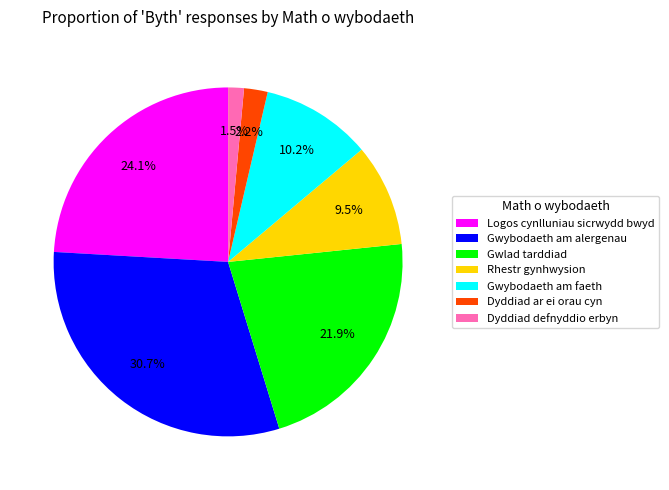

To the nearest percent, what is the difference between the largest and smallest slice percentages?

29%